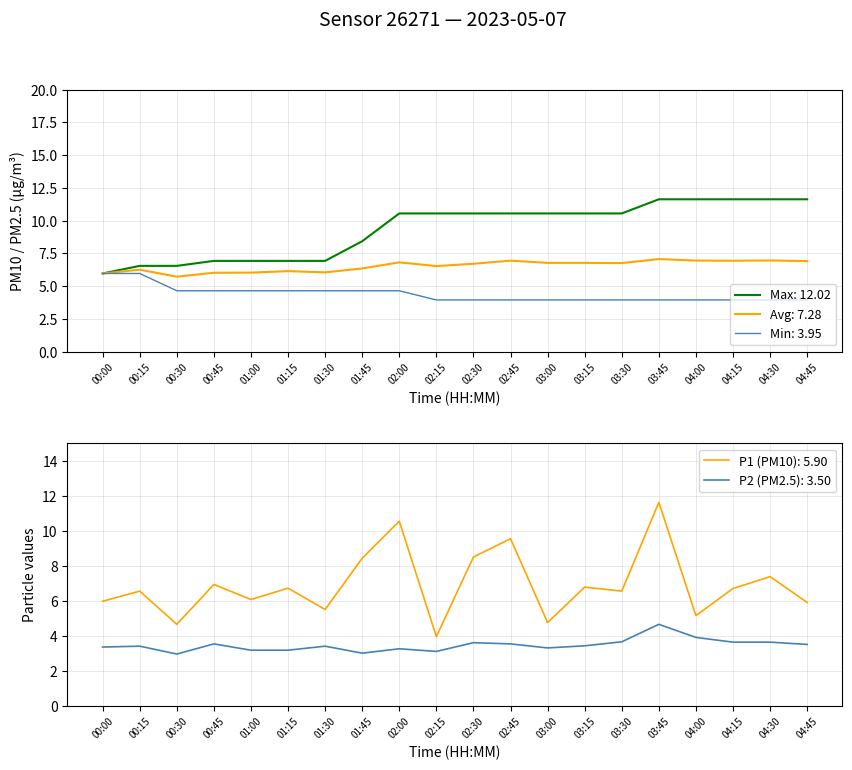

What is the label of the 4th point from the right?

04:00